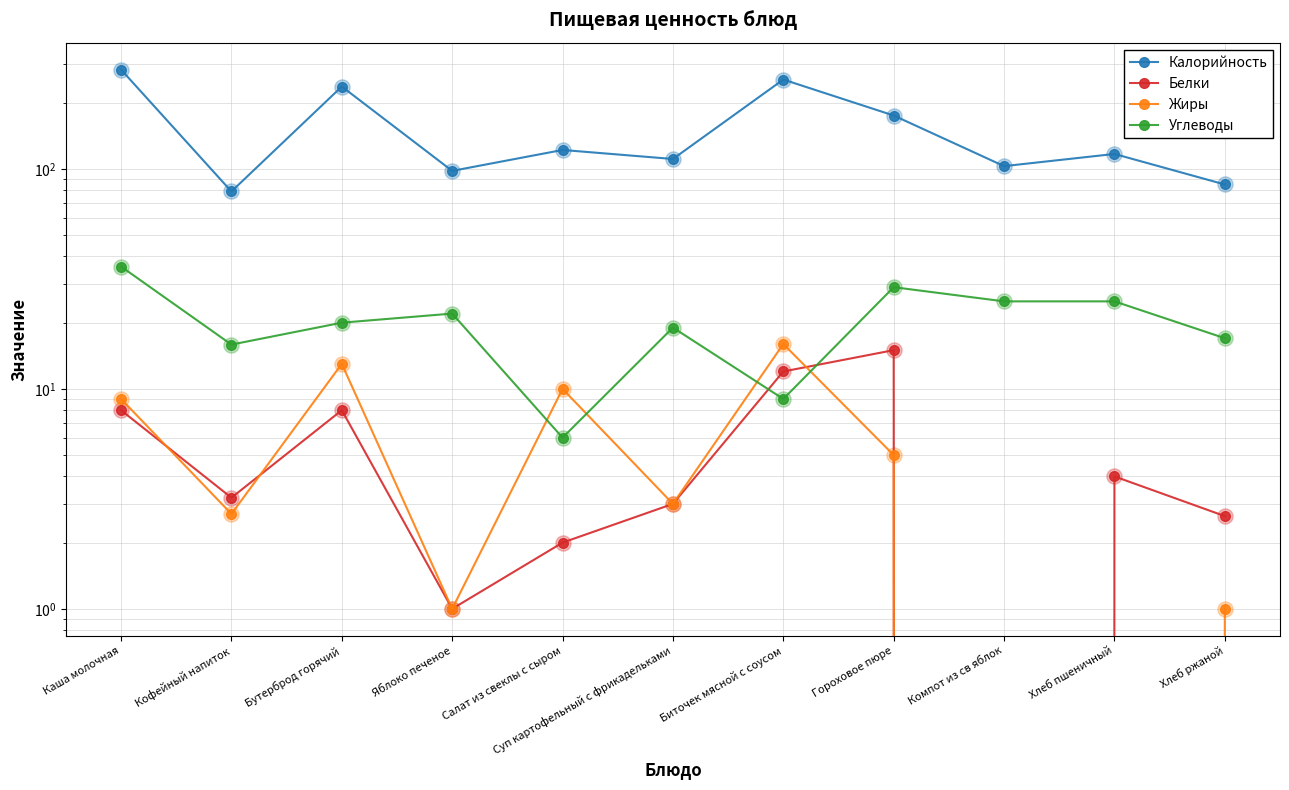

What is the total value across all series at Каша молочная?

336.0